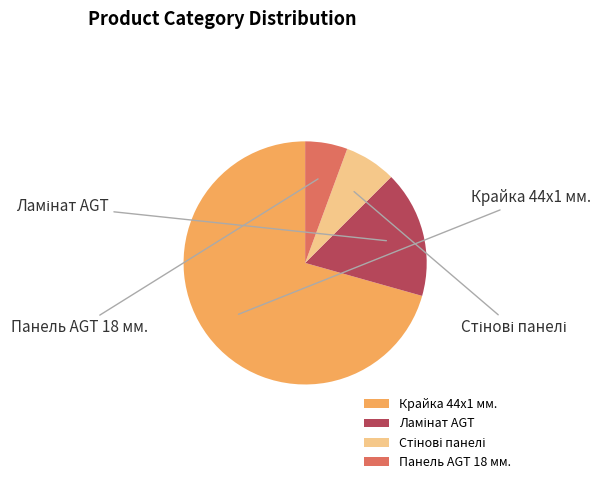

Which slice is the smallest?

Панель AGT 18 мм.